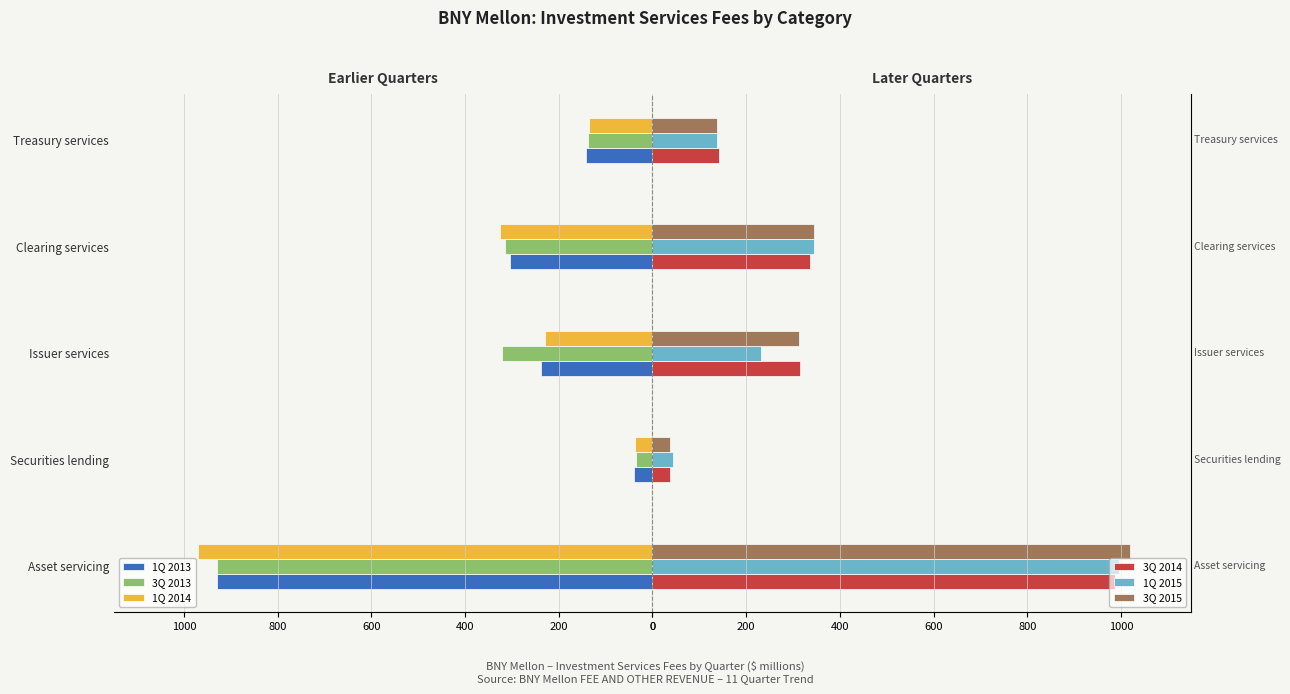

How many groups of bars are there?

5